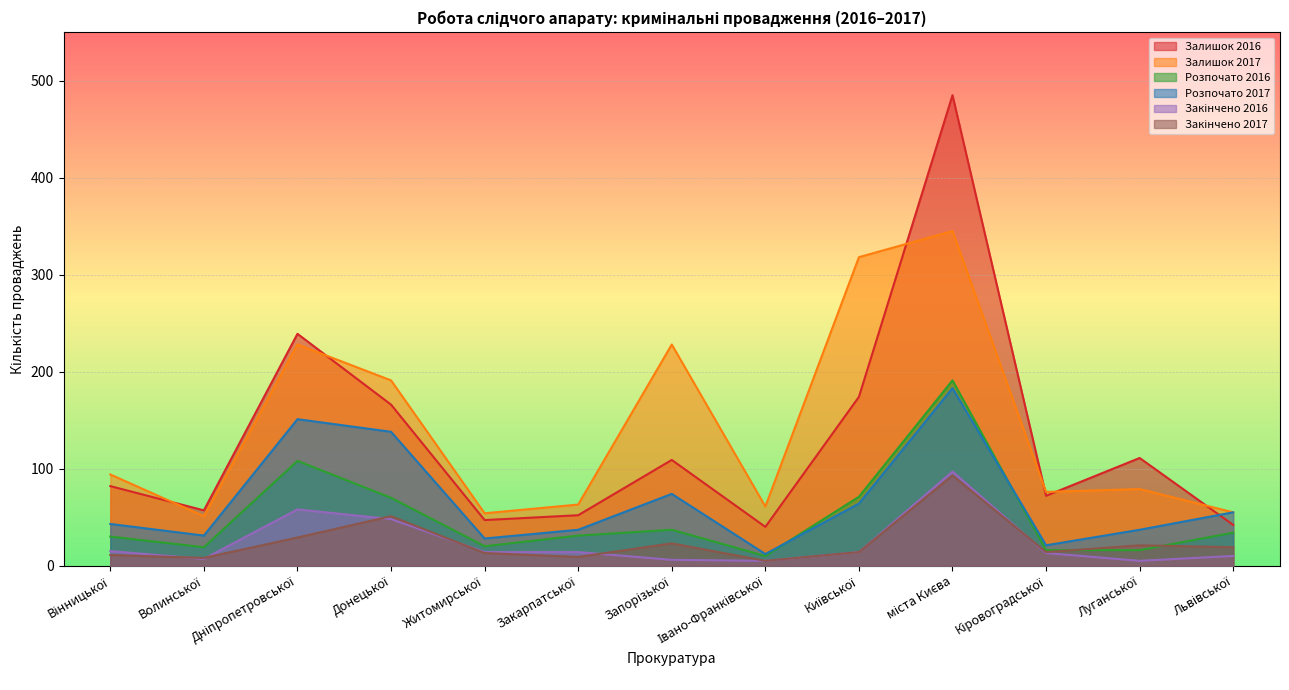

At which category is the sum across all series the highest?

міста Києва